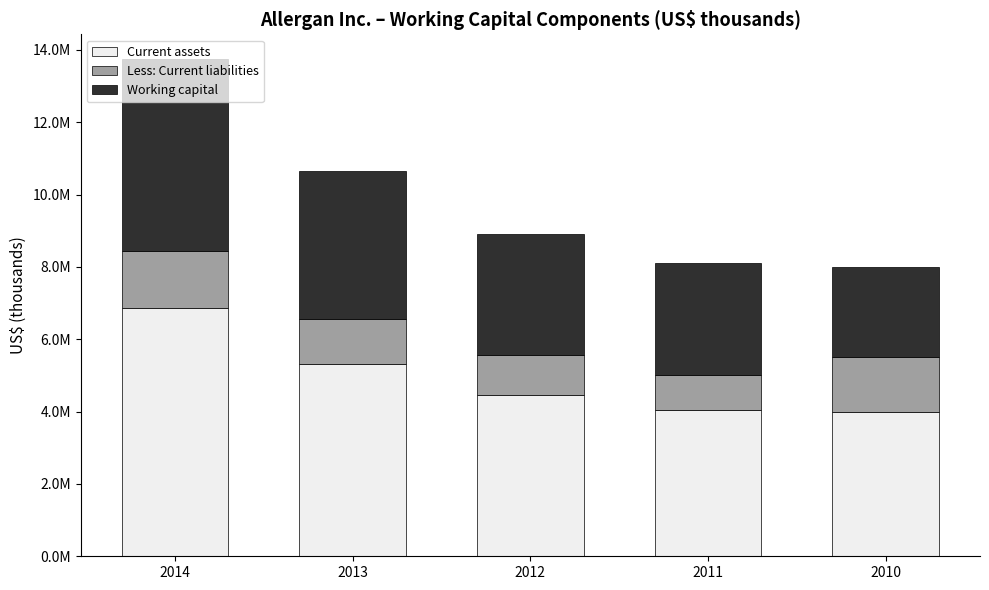

At which label does Current assets reach its minimum?

2010